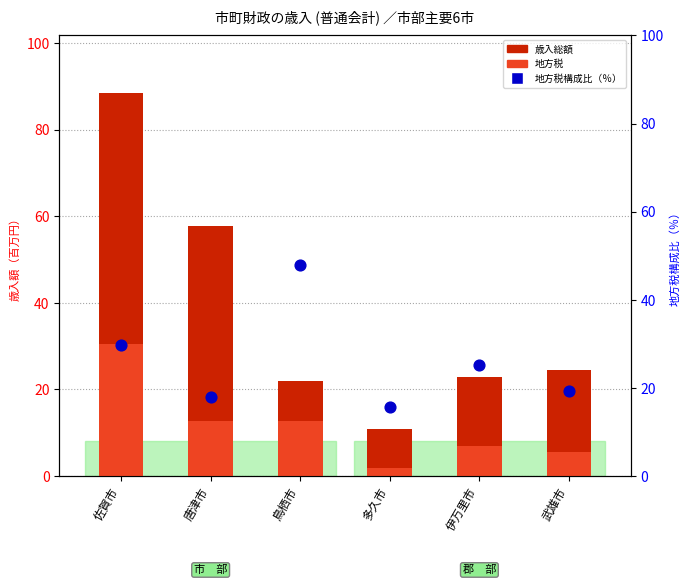

At how many categories does at least one series exceed 22?

5